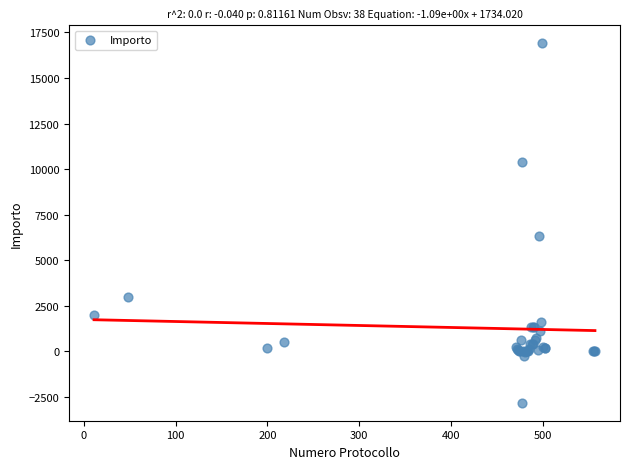

What Y value in the scatter plot is closest to 7034?

6315.2